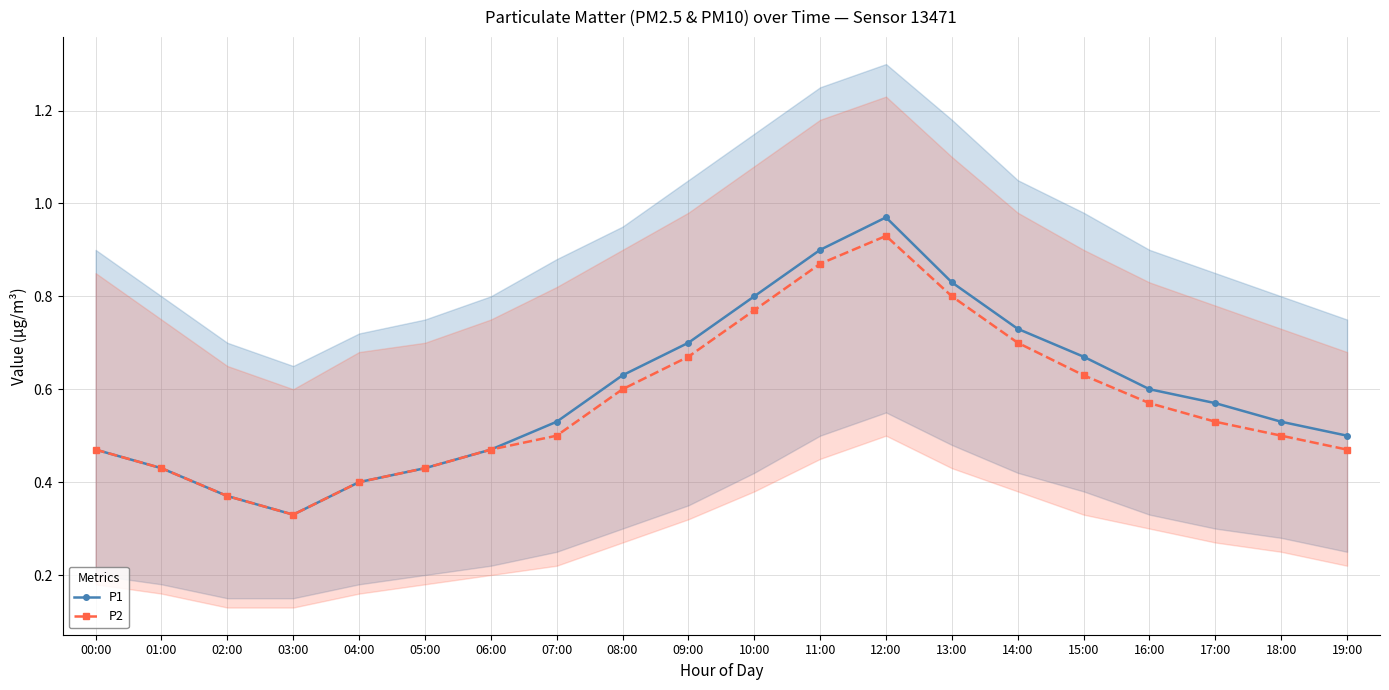

Is it true that P2 equals 0.9 at 11:00?

True